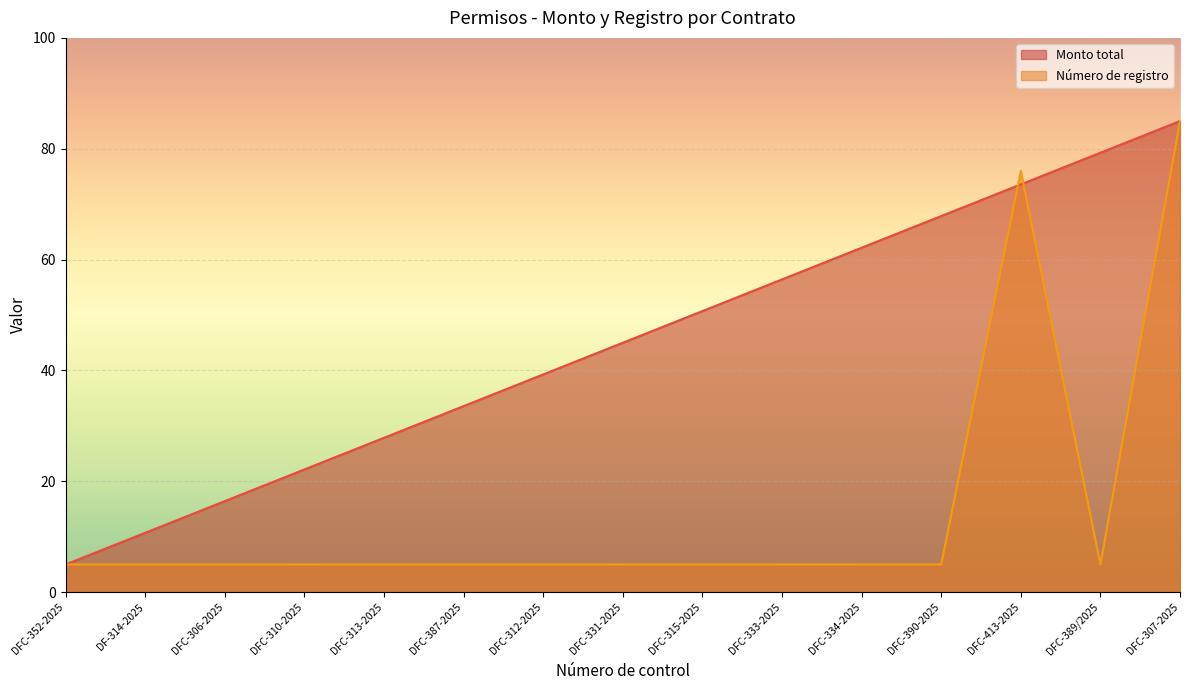

Reading left to right, what are all the values shown in this chart?

Monto total: 5.0	10.7	16.4	22.1	27.9	33.6	39.3	45.0	50.7	56.4	62.1	67.9	73.6	79.3	85.0
Número de registro: 5.0	5.0	5.0	5.0	5.0	5.0	5.0	5.0	5.0	5.0	5.0	5.0	76.0	5.0	85.0